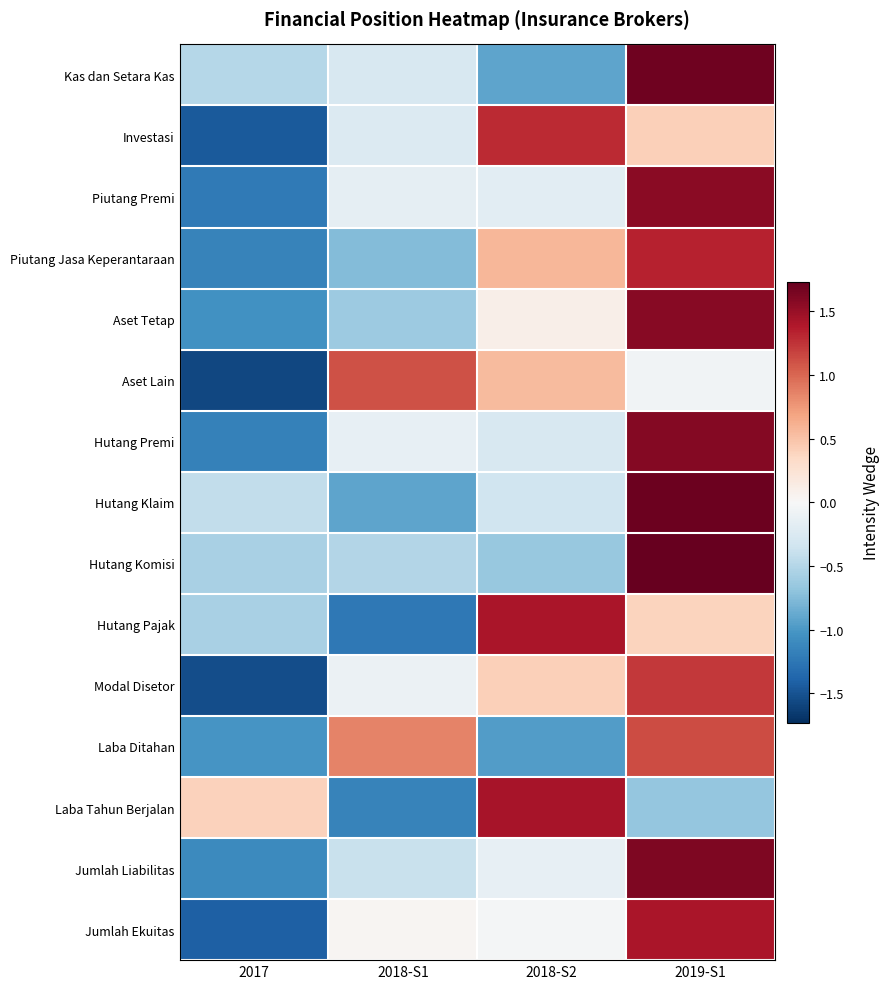

Rank the series by their maximum value, from highest to lowest.

Hutang Komisi, Hutang Klaim, Kas dan Setara Kas, Jumlah Liabilitas, Hutang Premi, Aset Tetap, Piutang Premi, Laba Tahun Berjalan, Jumlah Ekuitas, Hutang Pajak, Piutang Jasa Keperantaraan, Investasi, Modal Disetor, Laba Ditahan, Aset Lain